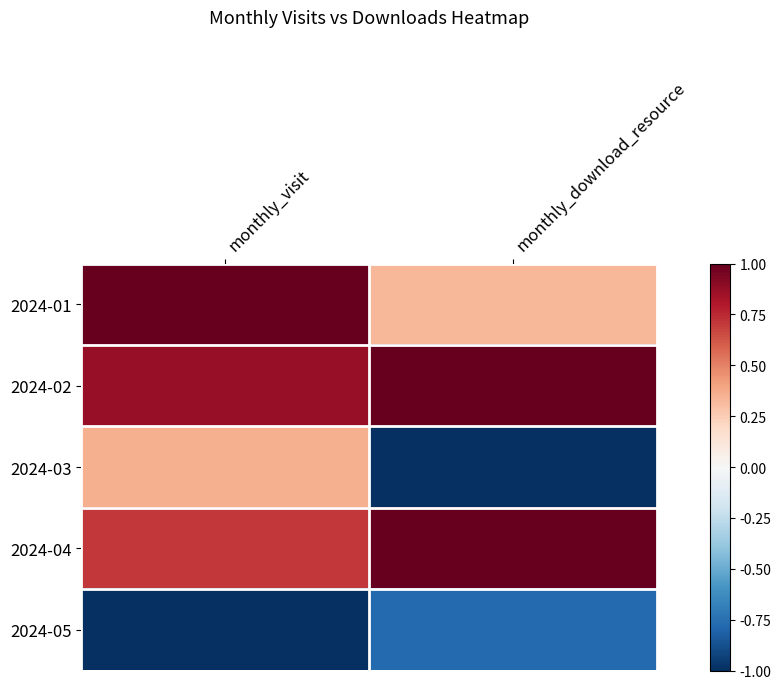

Which series changed the most between monthly_visit and monthly_download_resource?

2024-03